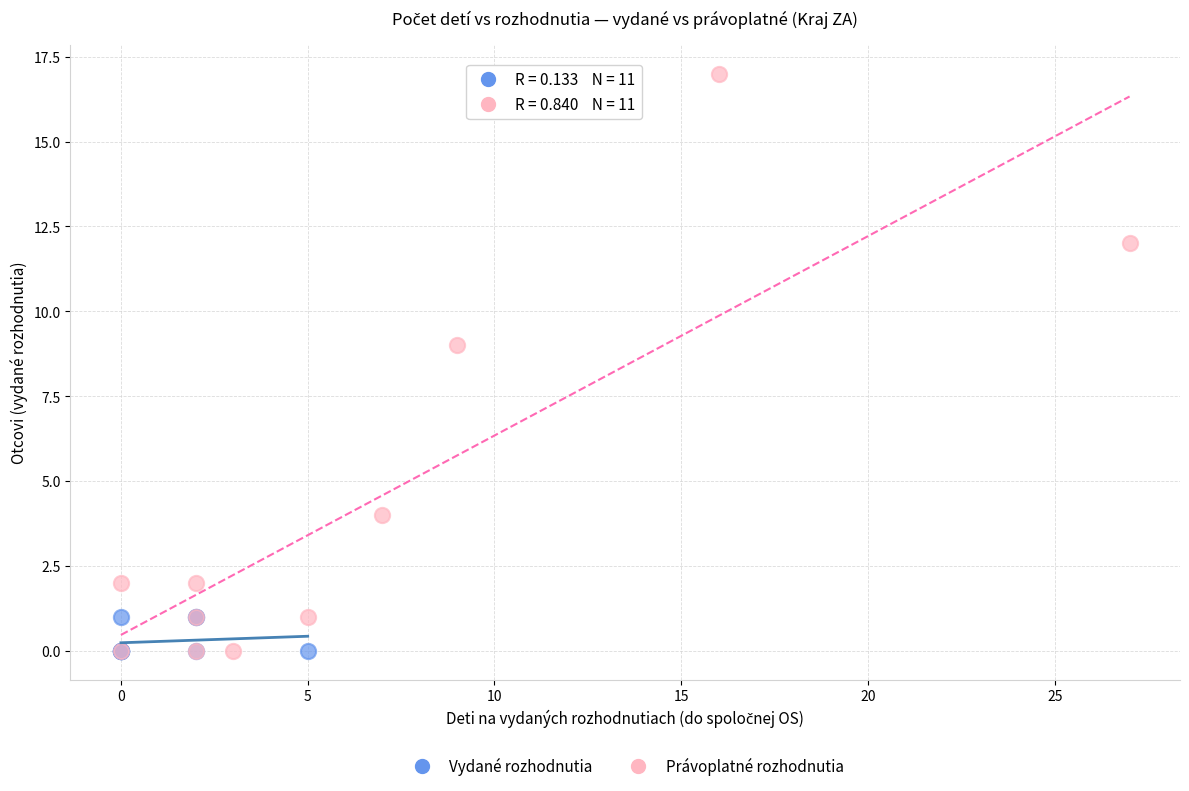

Which series contains the highest Y value?

Právoplatné rozhodnutia